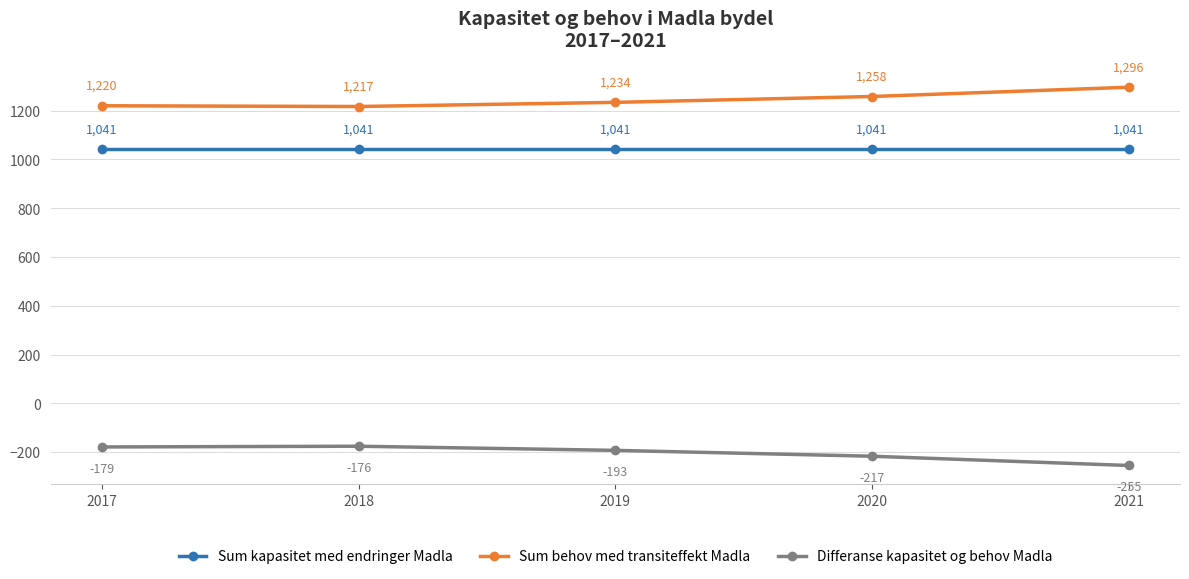

True or false: Differanse kapasitet og behov Madla has a value of -294 at 2019.

False